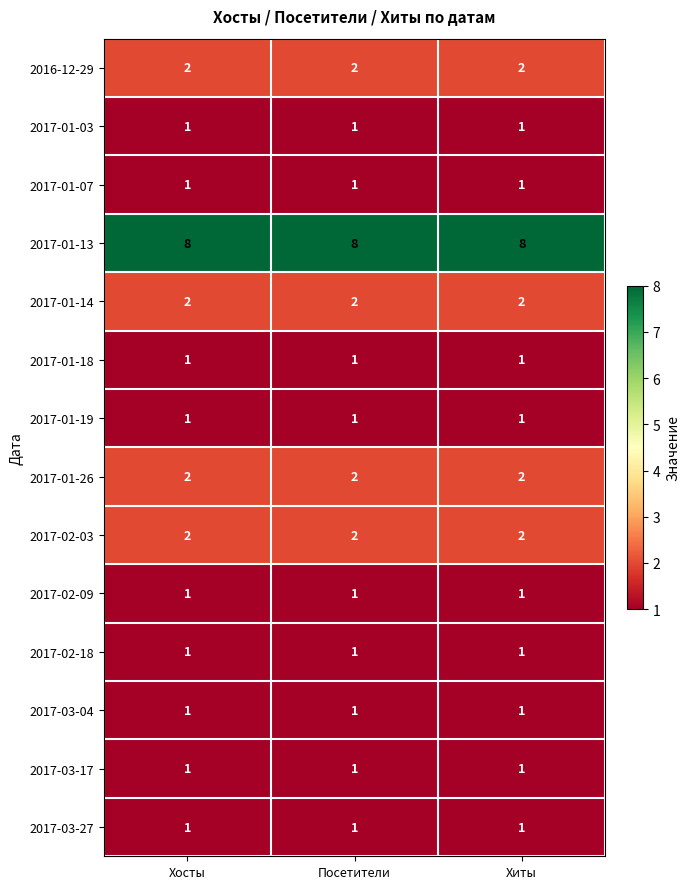

What is the sum of the 2017-01-13 values at Хиты and Посетители?

16